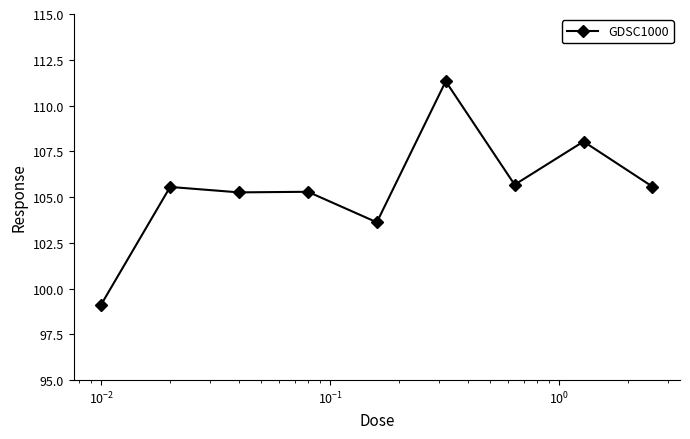

Reading left to right, what are all the values shown in this chart?

99.1	105.6	105.3	105.3	103.6	111.3	105.7	108.0	105.6